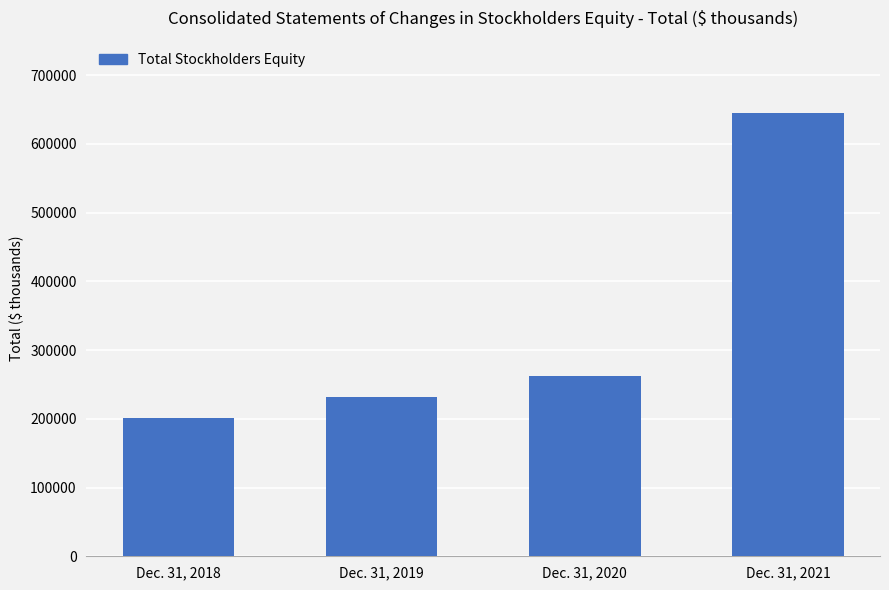

At which label is the value closest to 422853?

Dec. 31, 2020